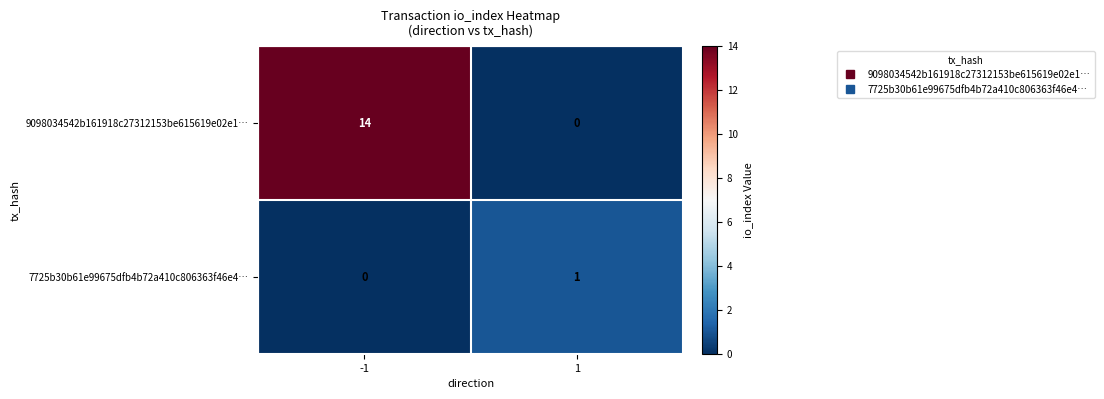

What is the sum of the 9098034542b161918c27312153be615619e02e1… values at 1 and -1?

14